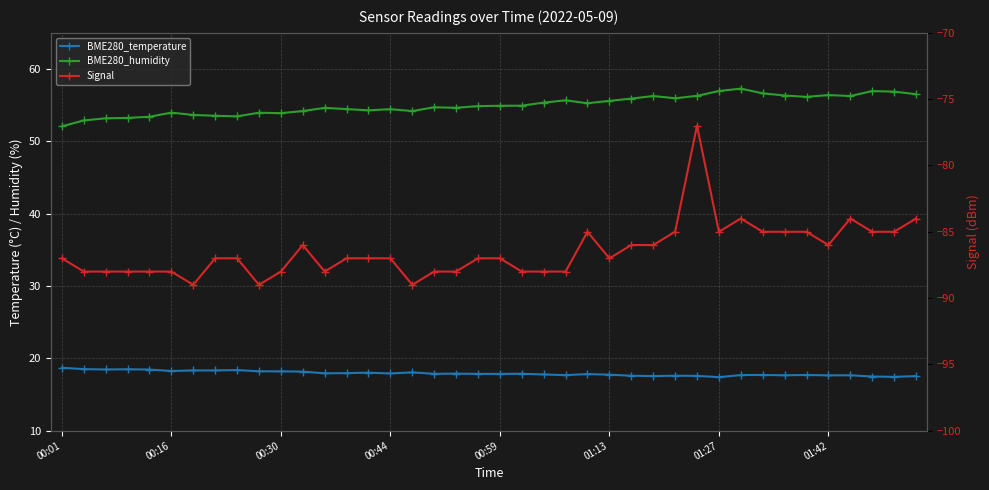

How many interior local peaks does the Signal series have?

5